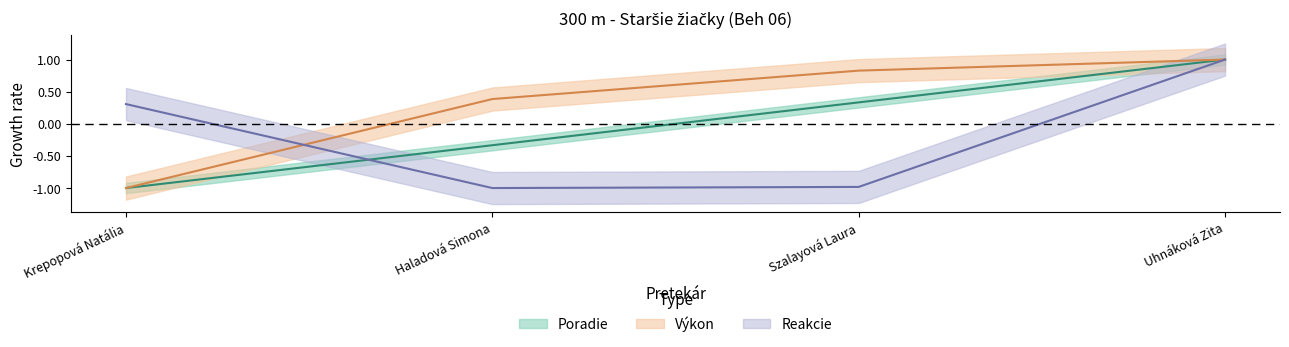

Which category has the lowest value in the Výkon series?

Krepopová Natália